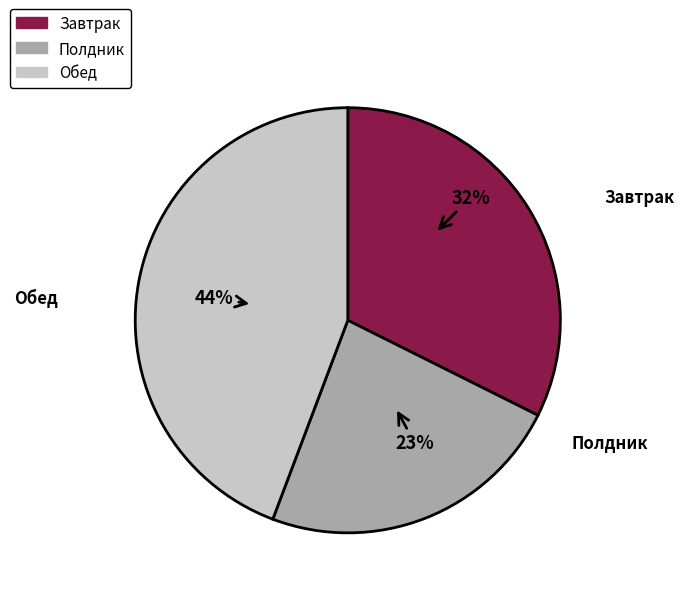

Rank the categories by value from highest to lowest.

Обед, Завтрак, Полдник